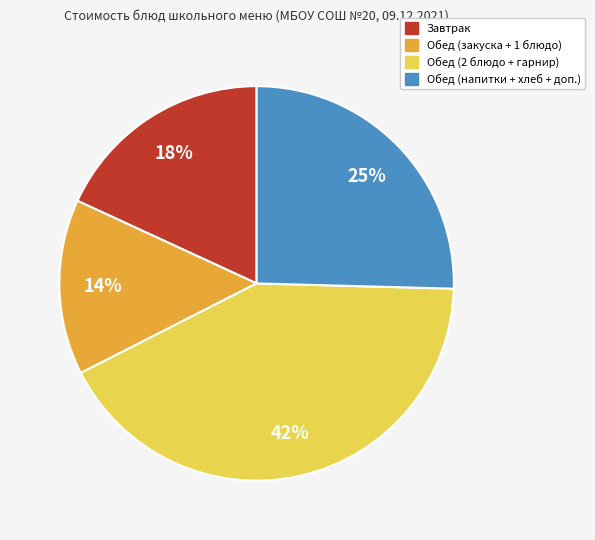

To the nearest percent, what is the difference between the largest and smallest slice percentages?

28%